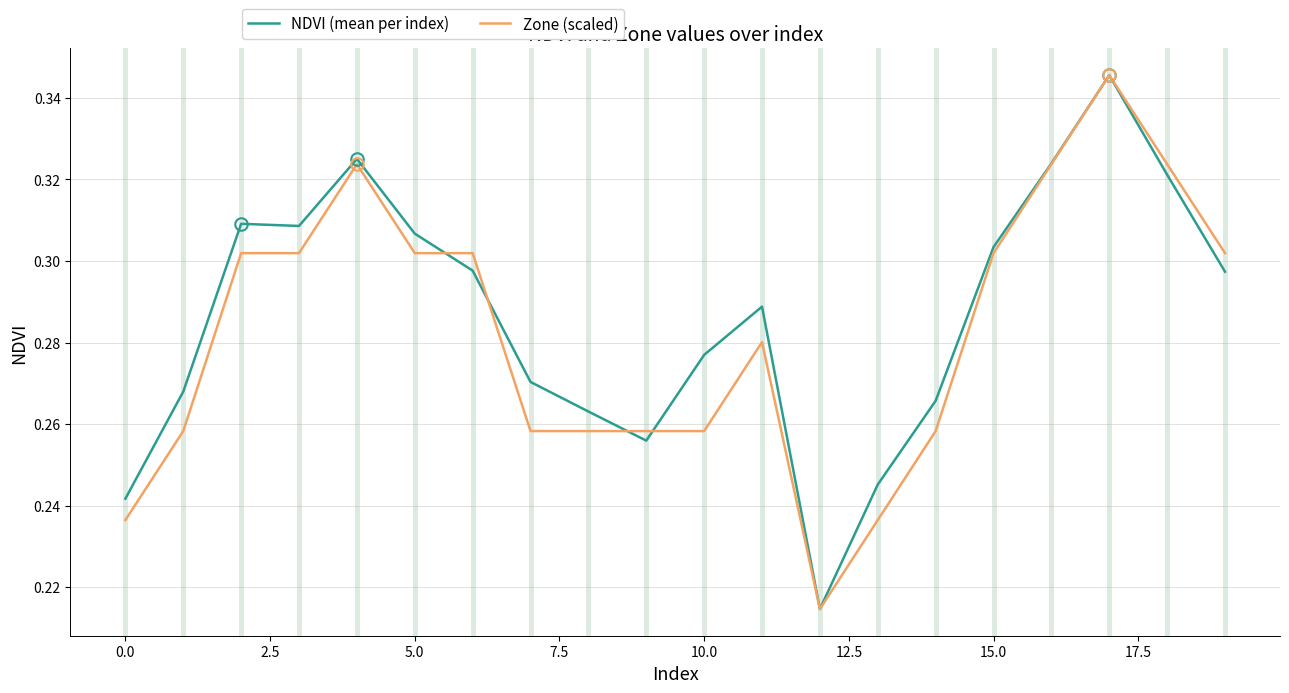

List the series in order of their overall mean, lowest first.

Zone (scaled), NDVI (mean per index)